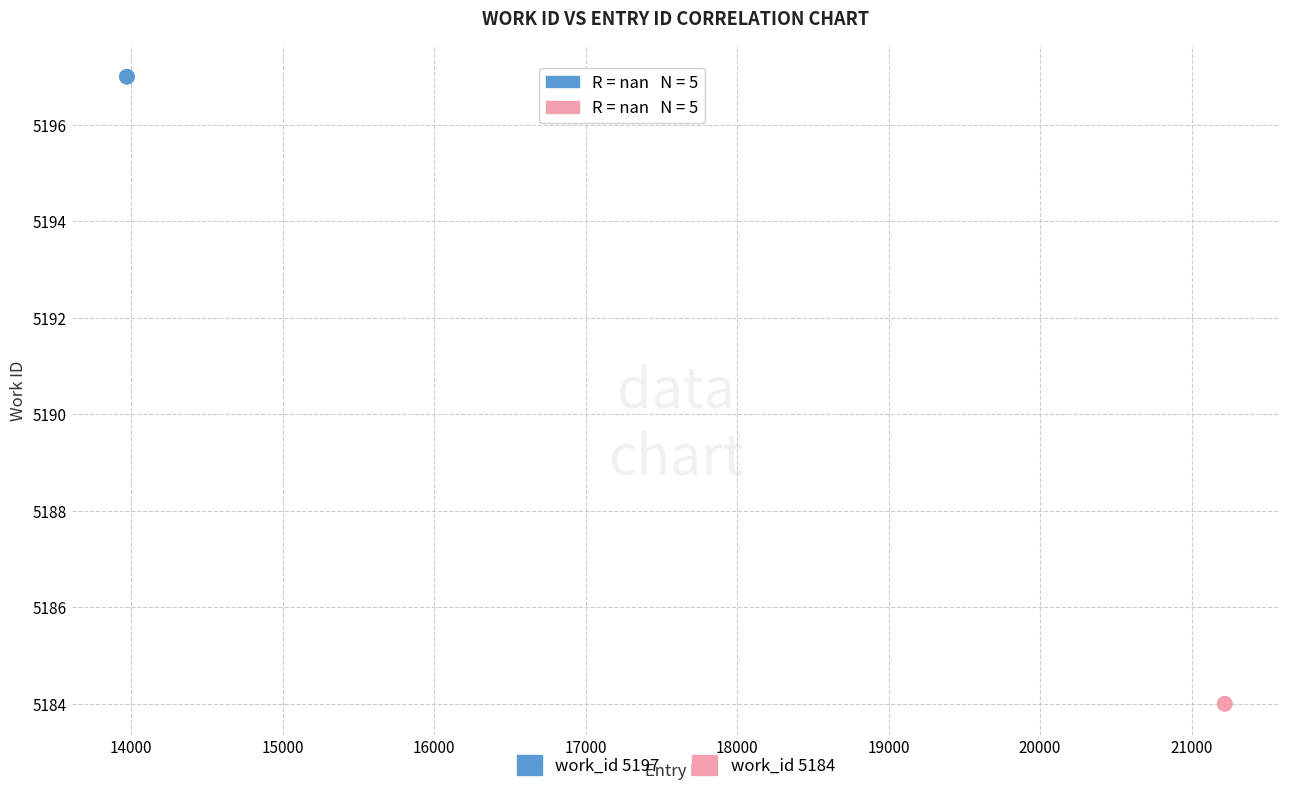

Which series contains the lowest Y value?

work_id 5184